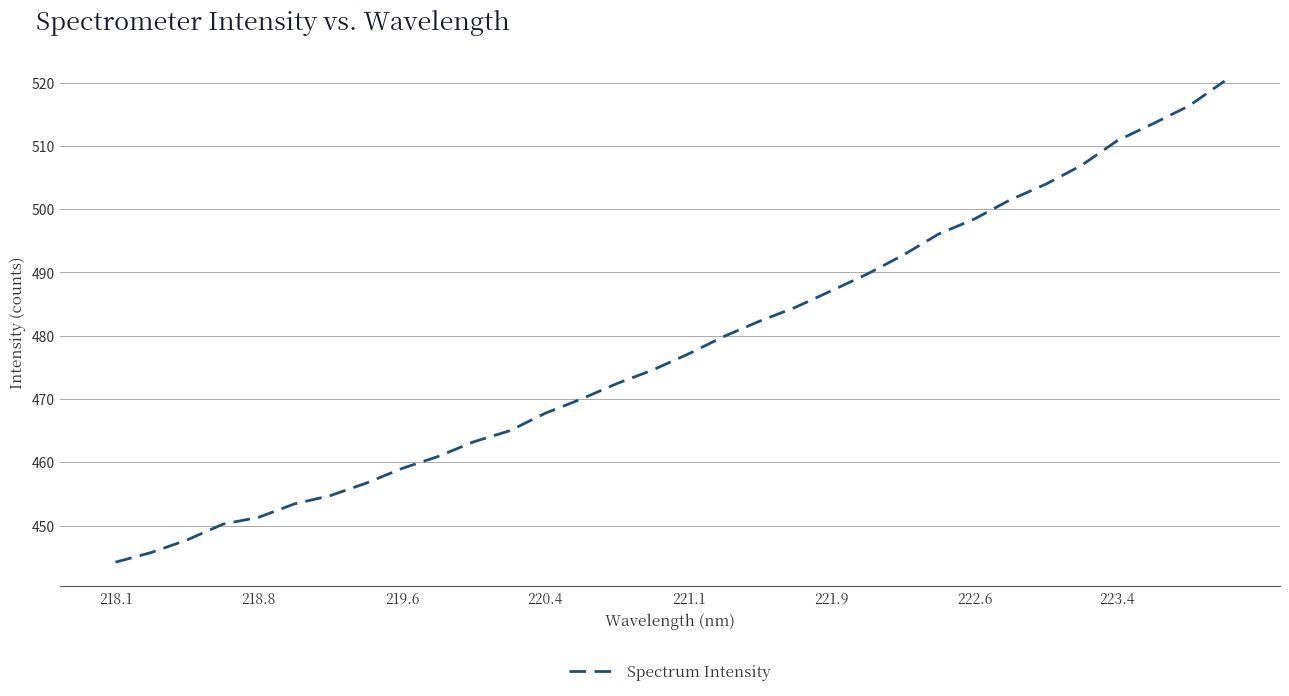

What is the minimum value shown in the chart?

444.2